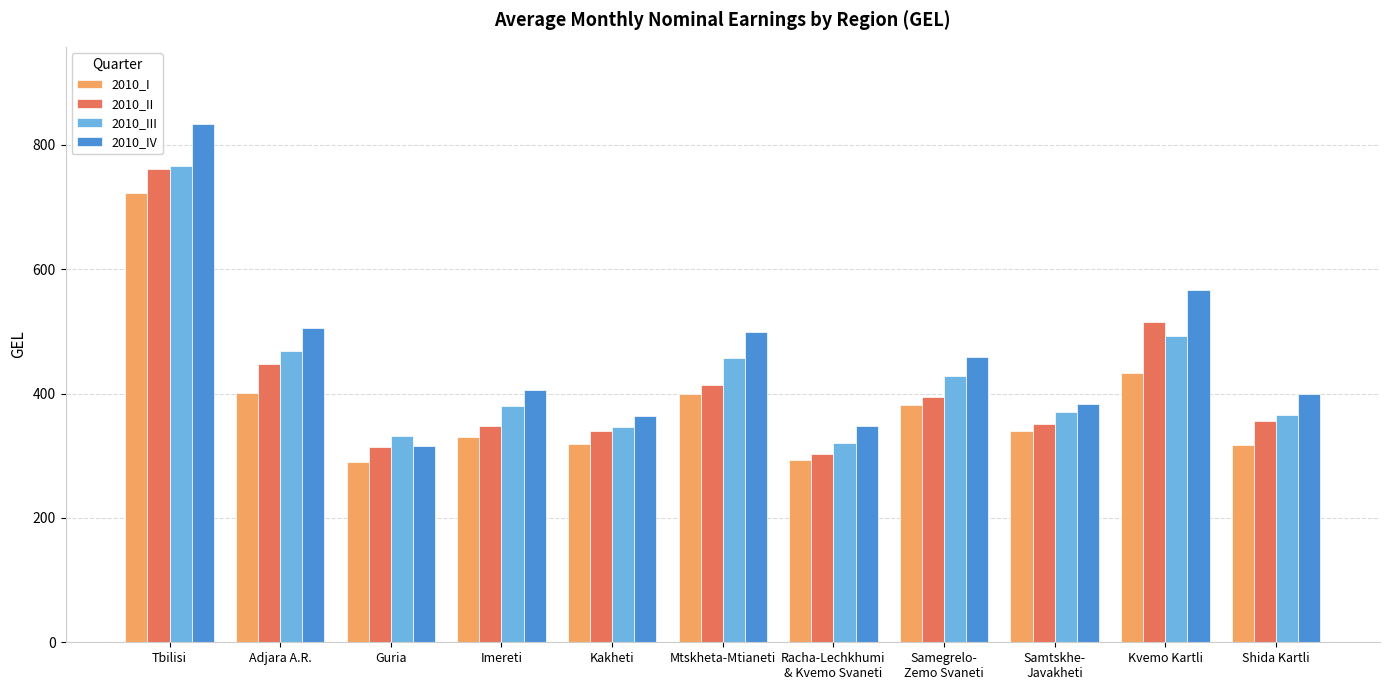

What is the label of the 1st bar from the right?

Shida Kartli